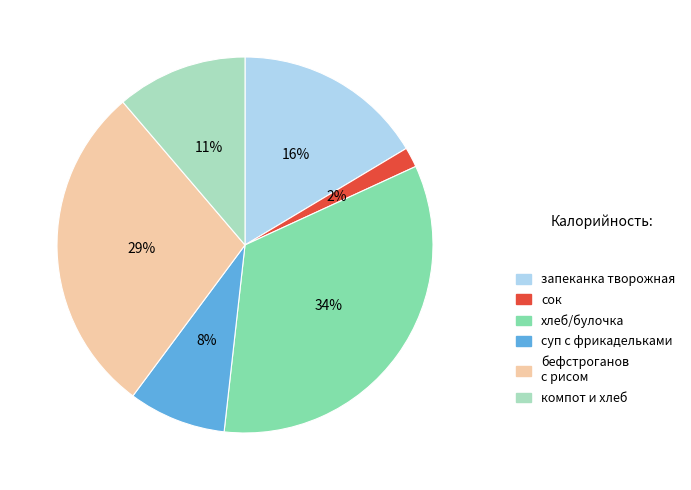

Is there any slice that represents more than half of the pie?

No